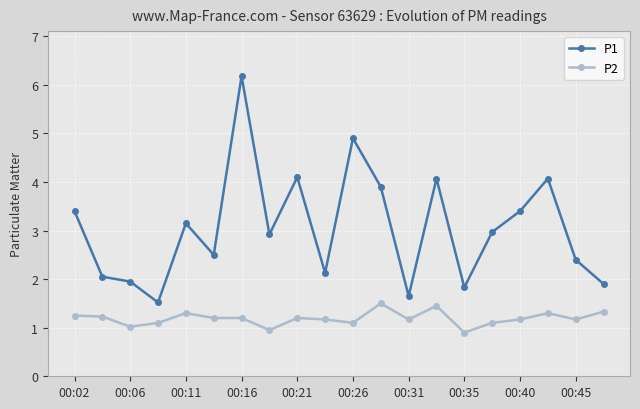

What is the difference between the maximum and minimum values in the P2 series?

0.6